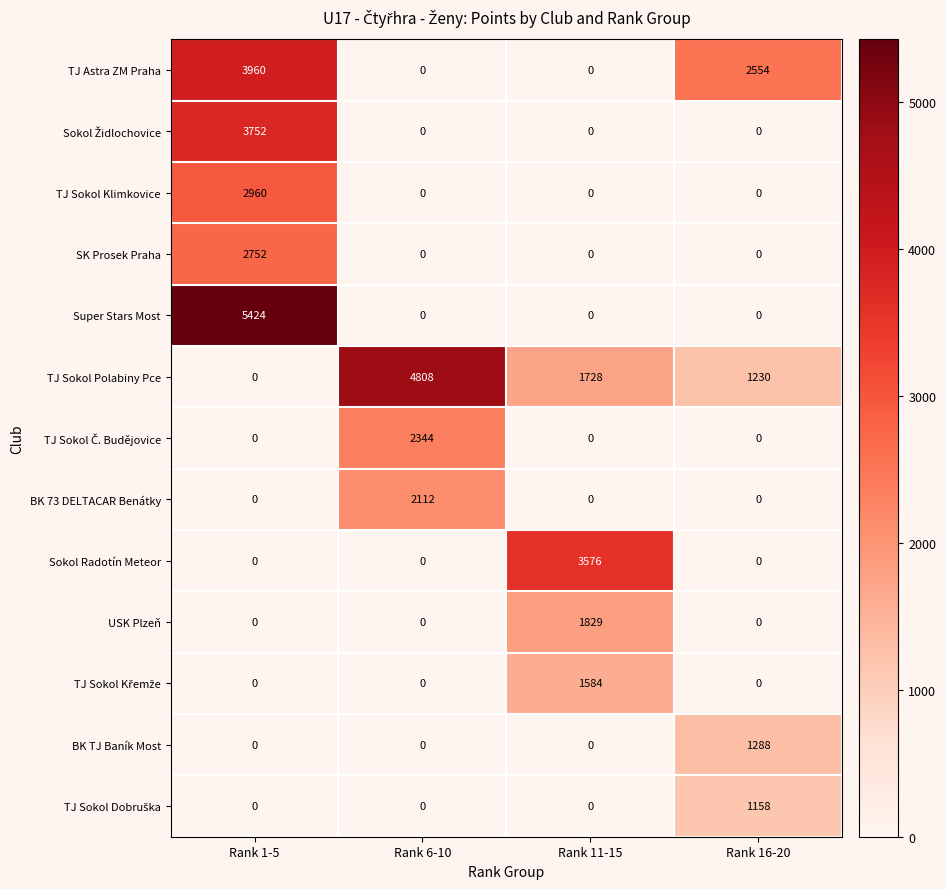

Is it true that BK 73 DELTACAR Benátky equals 0 at Rank 16-20?

True